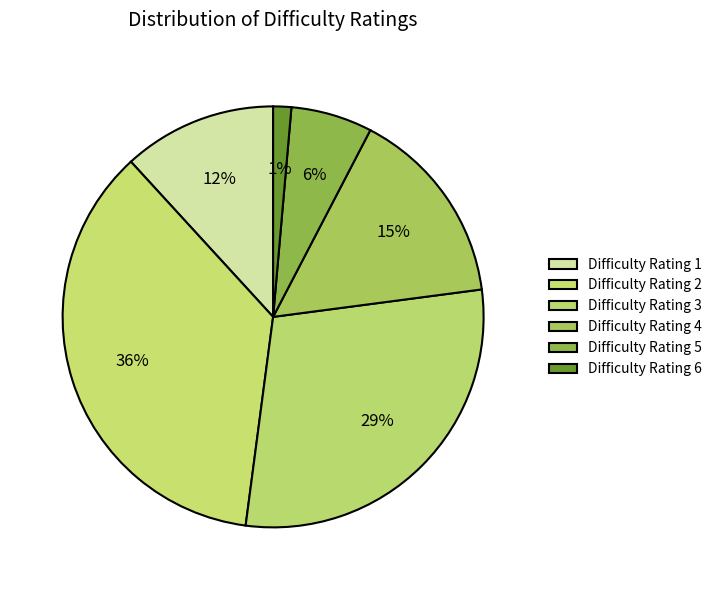

How many slices are in this pie chart?

6